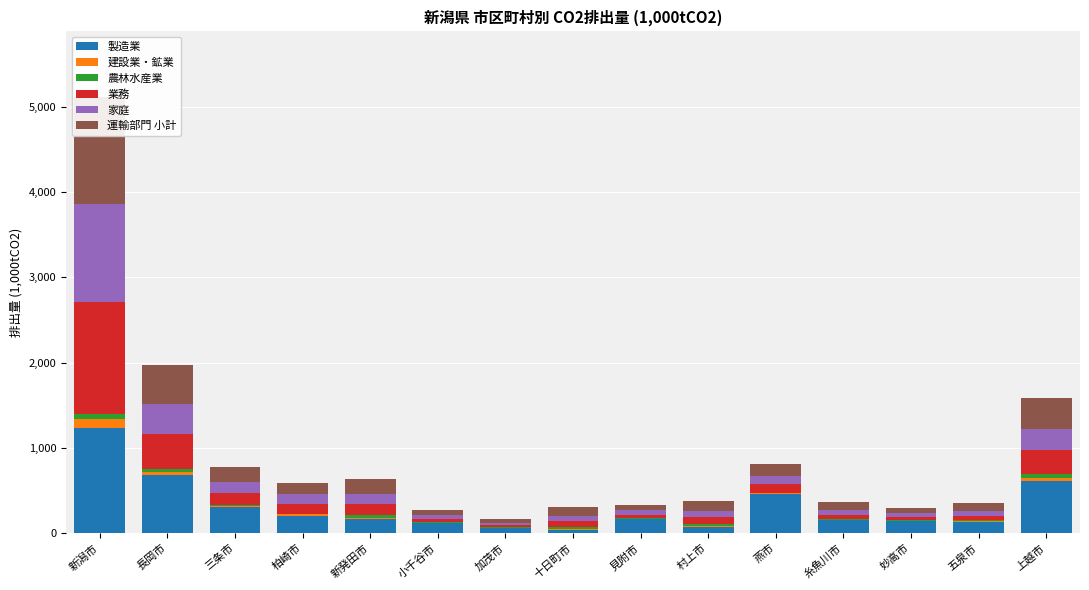

What is the total value across all series at 三条市?

772.4